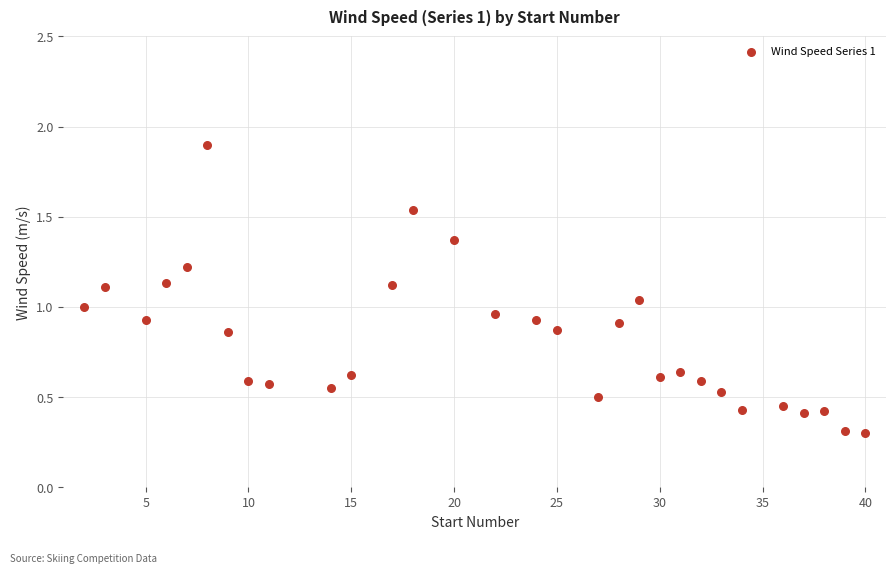

What is the range of X values (max minus min)?

38.0